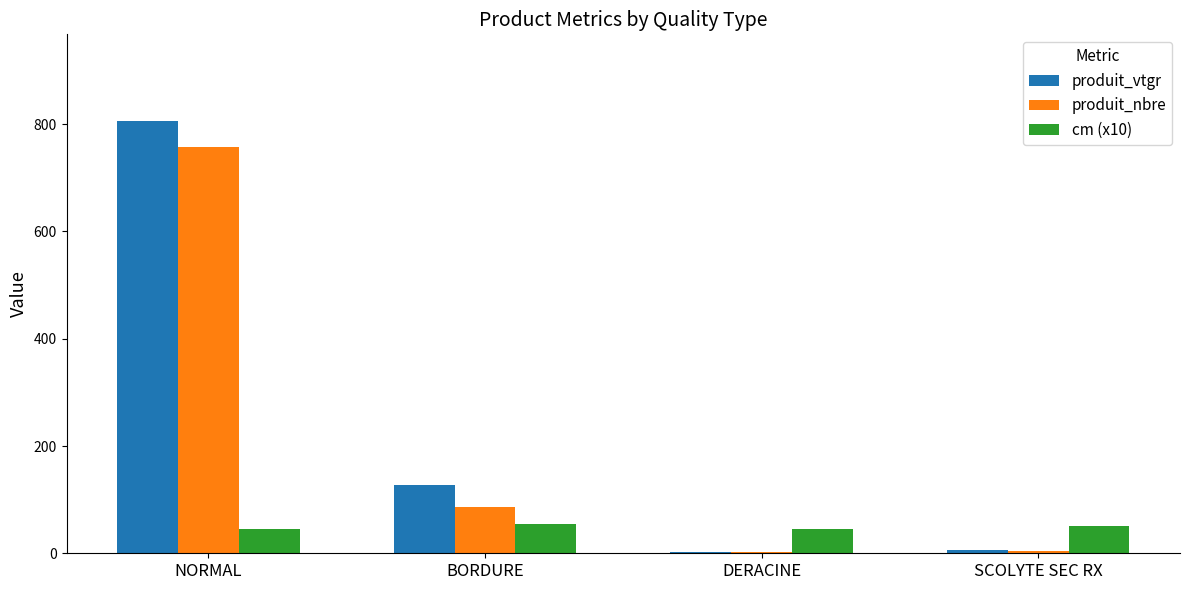

The value of produit_nbre at BORDURE is 126.9. True or false?

False